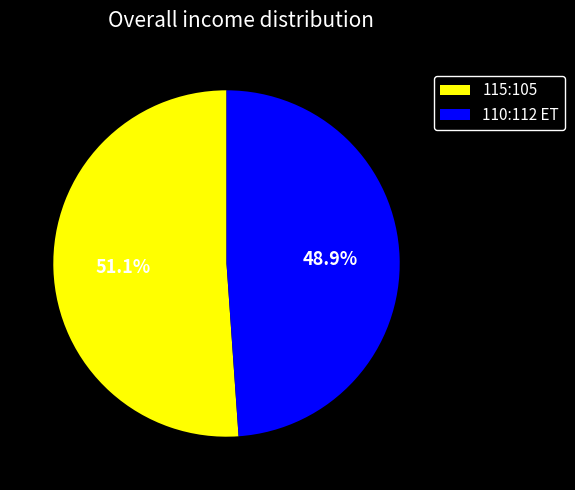

To the nearest percent, what is the average slice percentage?

50%